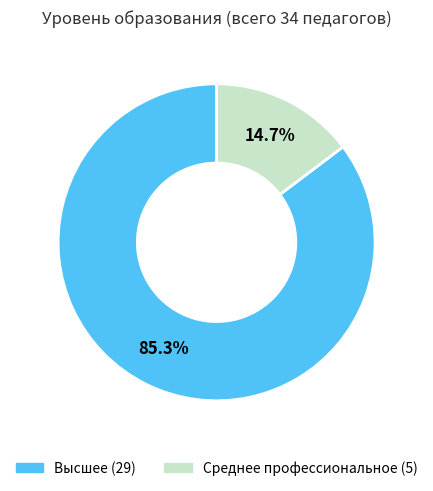

Is there any slice that represents more than half of the pie?

Yes